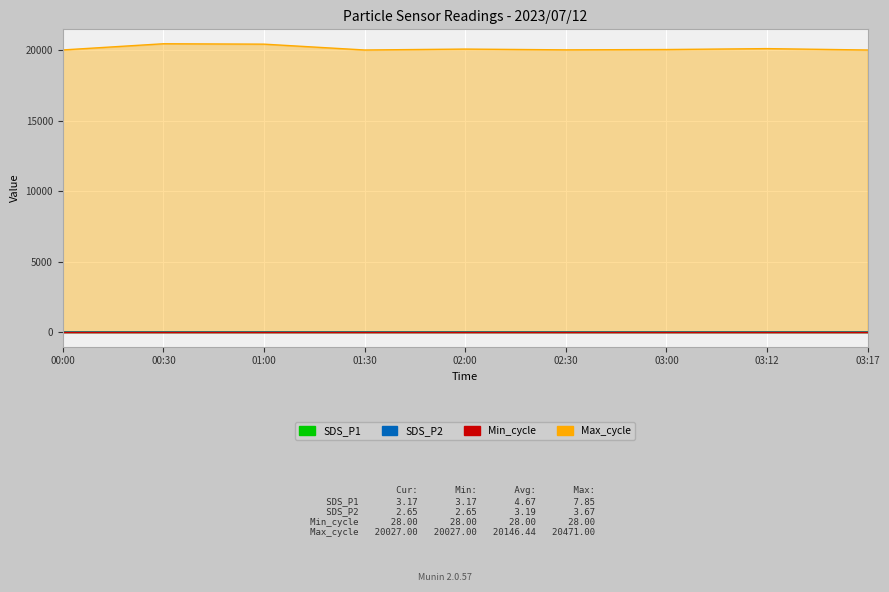

What is the difference between the highest and lowest values at 00:30?

20467.7